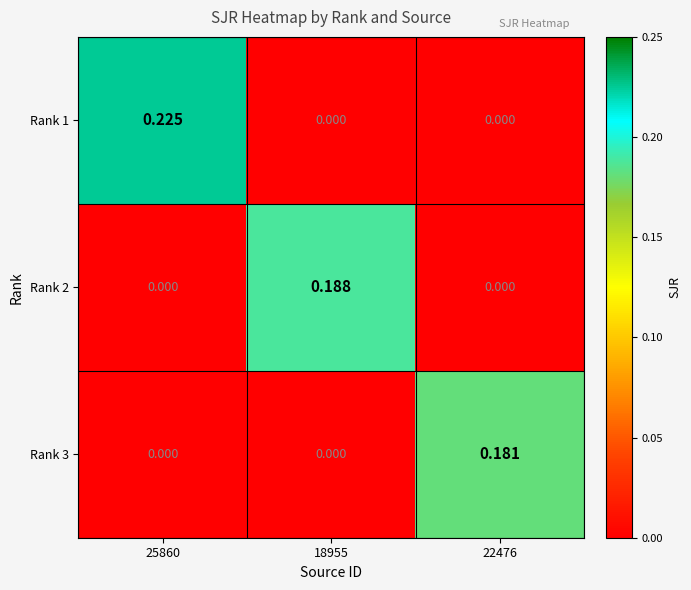

Is the value of Rank 3 at 22476 greater than the value of Rank 1 at 18955?

Yes